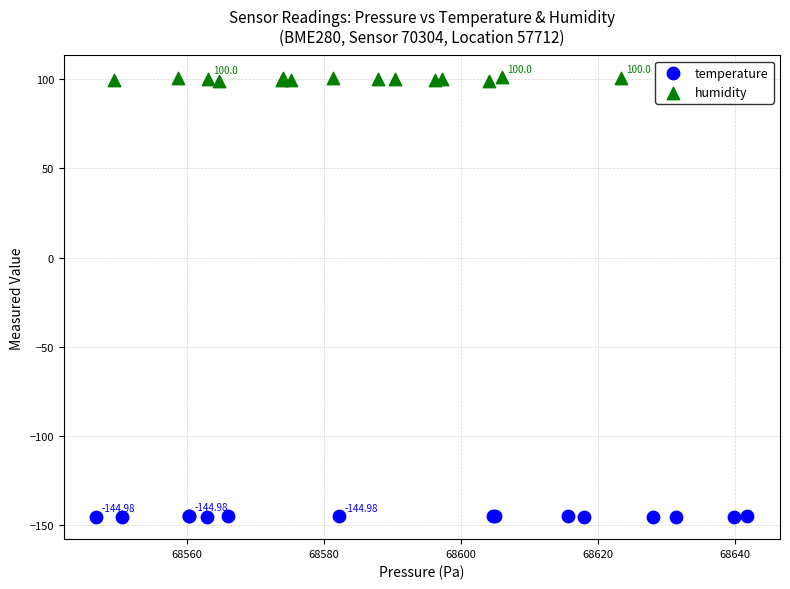

Which series contains the highest Y value?

humidity